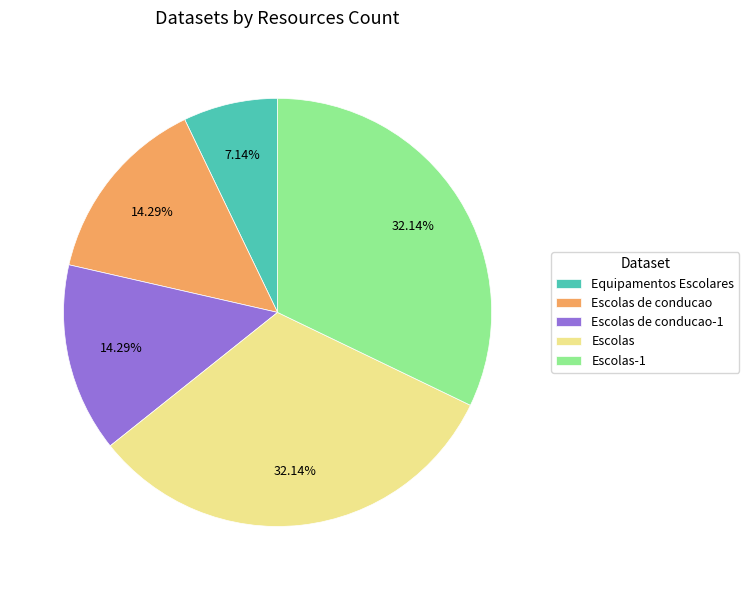

To the nearest percent, what is the average slice percentage?

20%